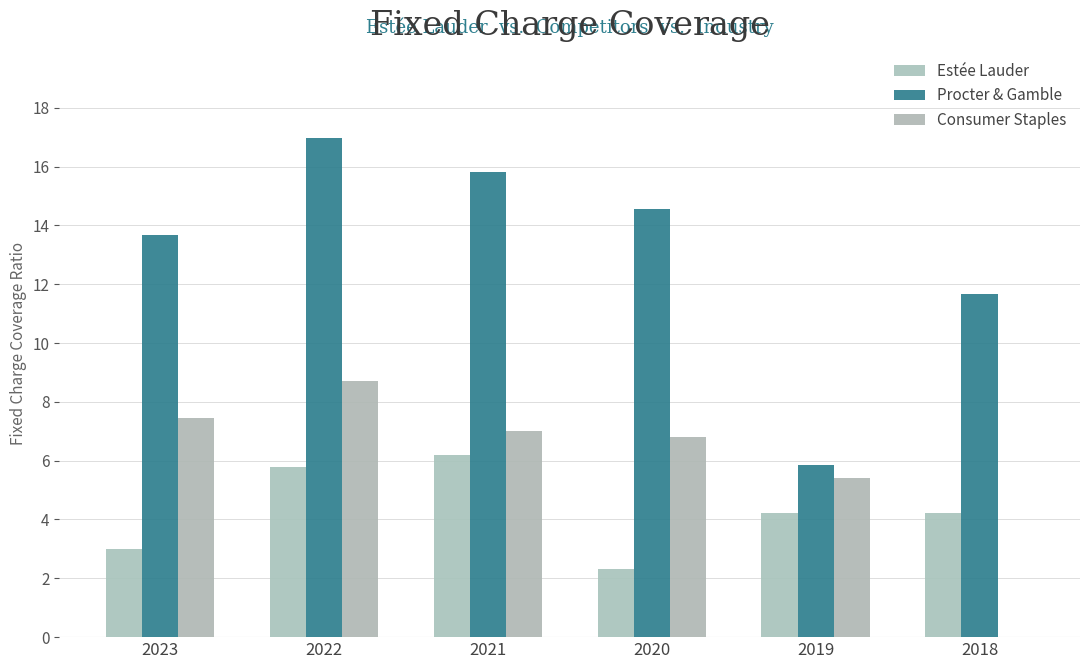

What is the maximum value for Procter & Gamble?

17.0